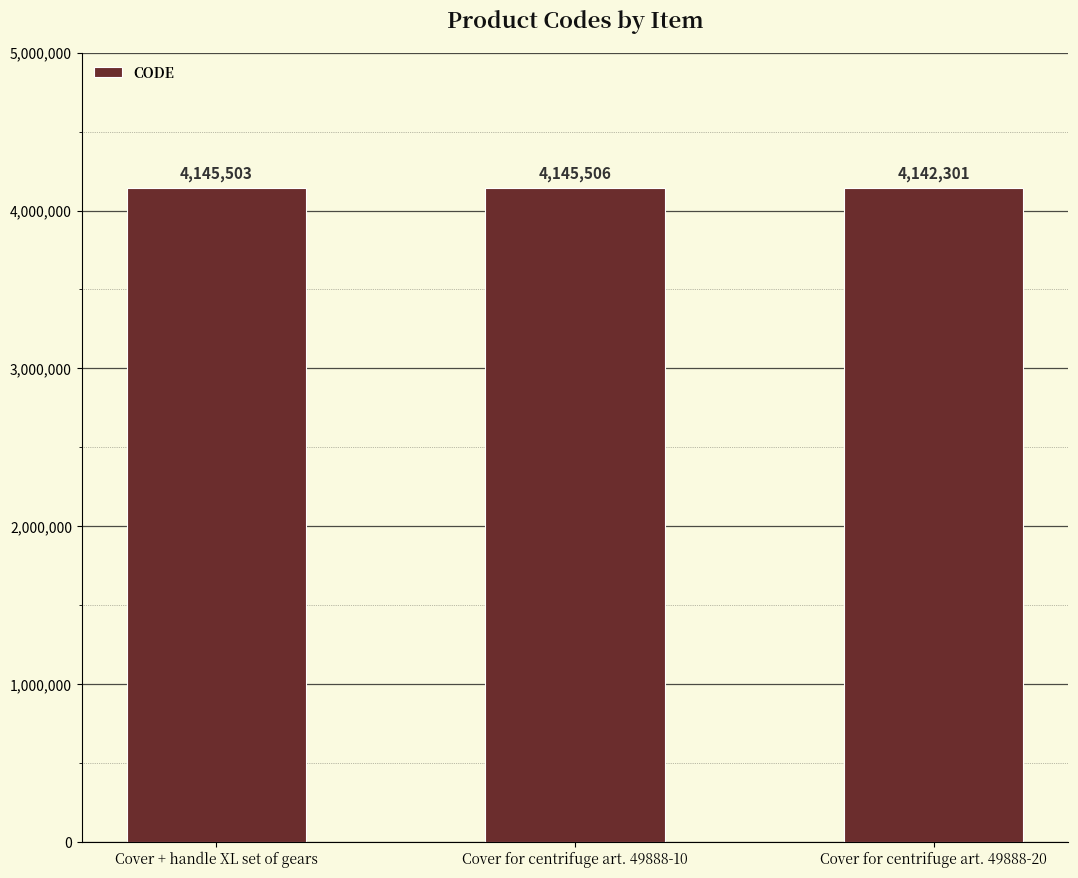

How many distinct data groups are displayed?

1